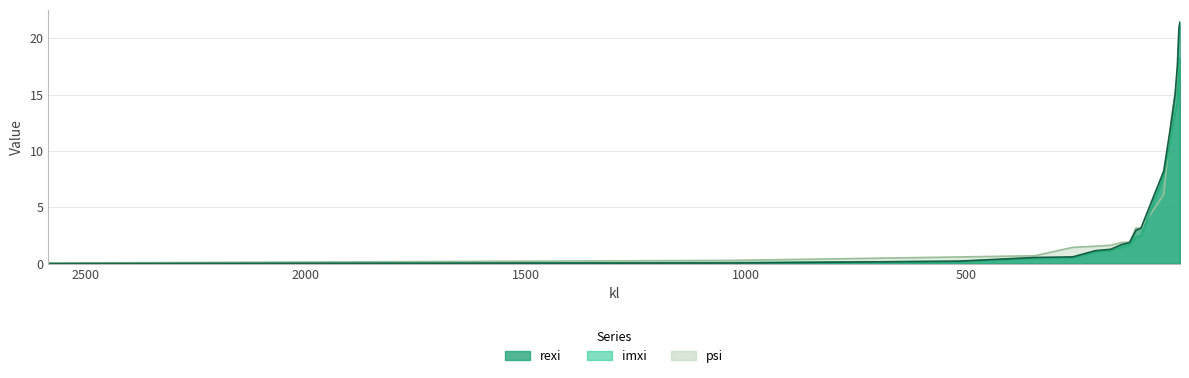

Rank the categories by imxi value from highest to lowest.

14.76489, 17.22571, 20.67085, 25.83856, 34.45142, 51.67713, 103.35426, 114.83806, 129.19282, 147.64894, 172.25709, 206.70851, 258.38564, 344.51419, 516.77128, 1033.54256, 2583.85639